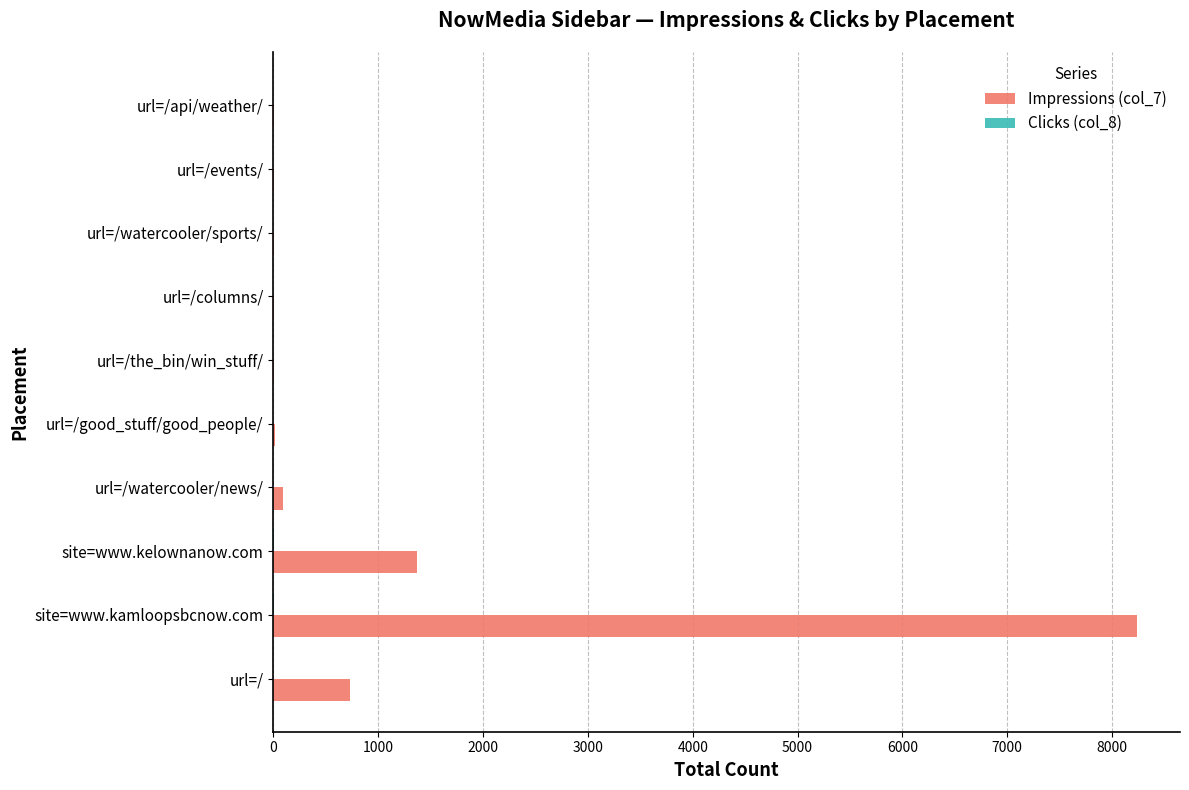

At which category is the sum across all series the highest?

site=www.kamloopsbcnow.com